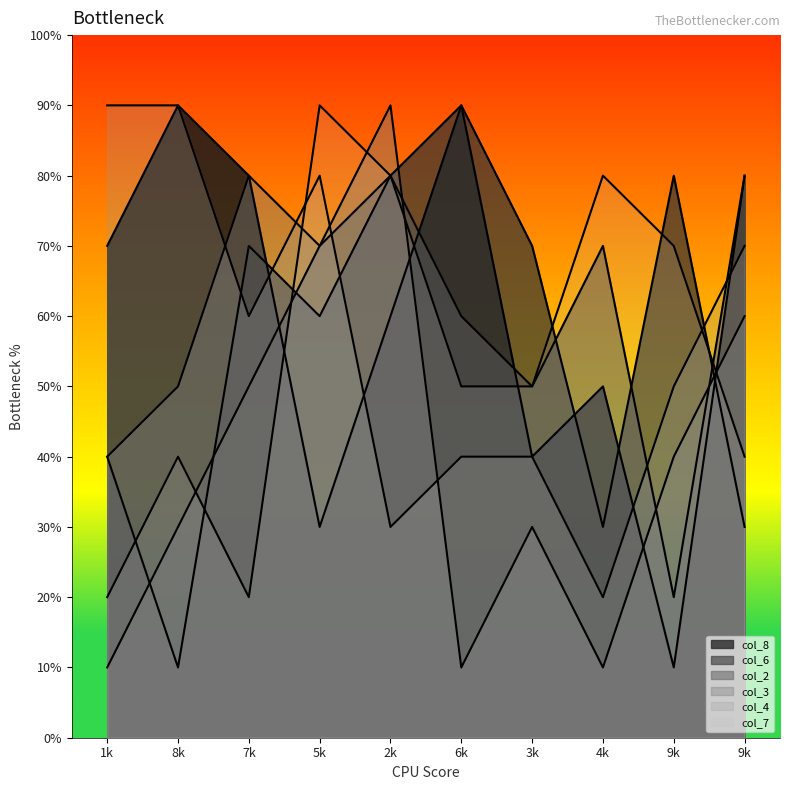

How many lines are shown in the chart?

6